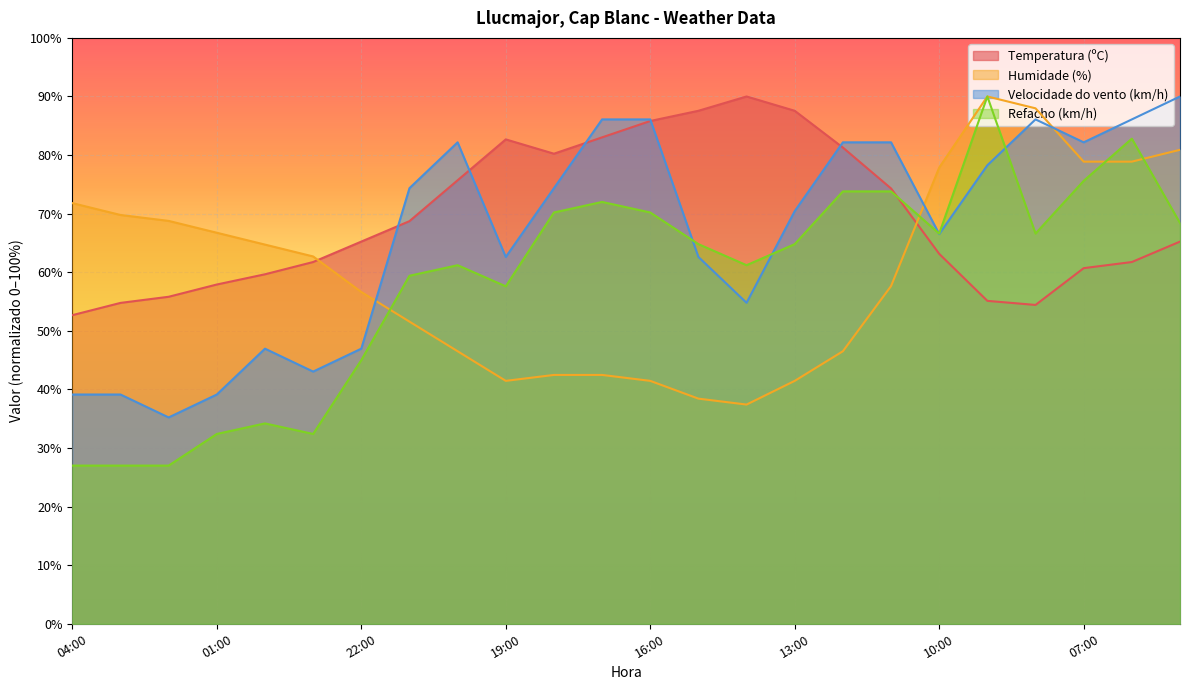

What is the label of the 10th point from the left?

19:00